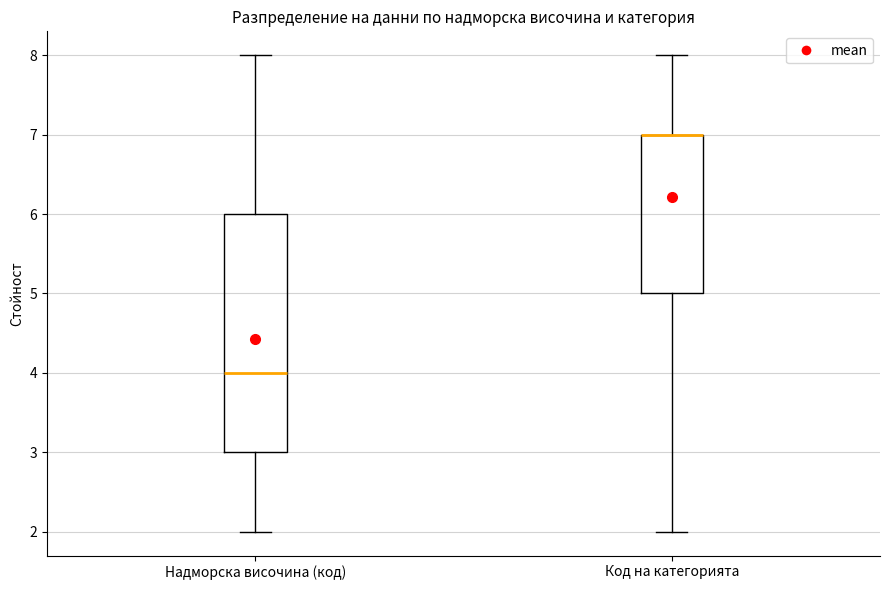

Reading left to right, transcribe this box plot: for each box, give where its median line is, the range the box spans, and where its two whiskers end, as read against the y-axis. The values are not printed on the chart, so give them approximately, as read against the axis.

Надморска височина (код): median 4, box 3 to 6, whiskers 2 to 8
Код на категорията: median 7 (drawn on the box's upper edge), box 5 to 7, whiskers 2 to 8